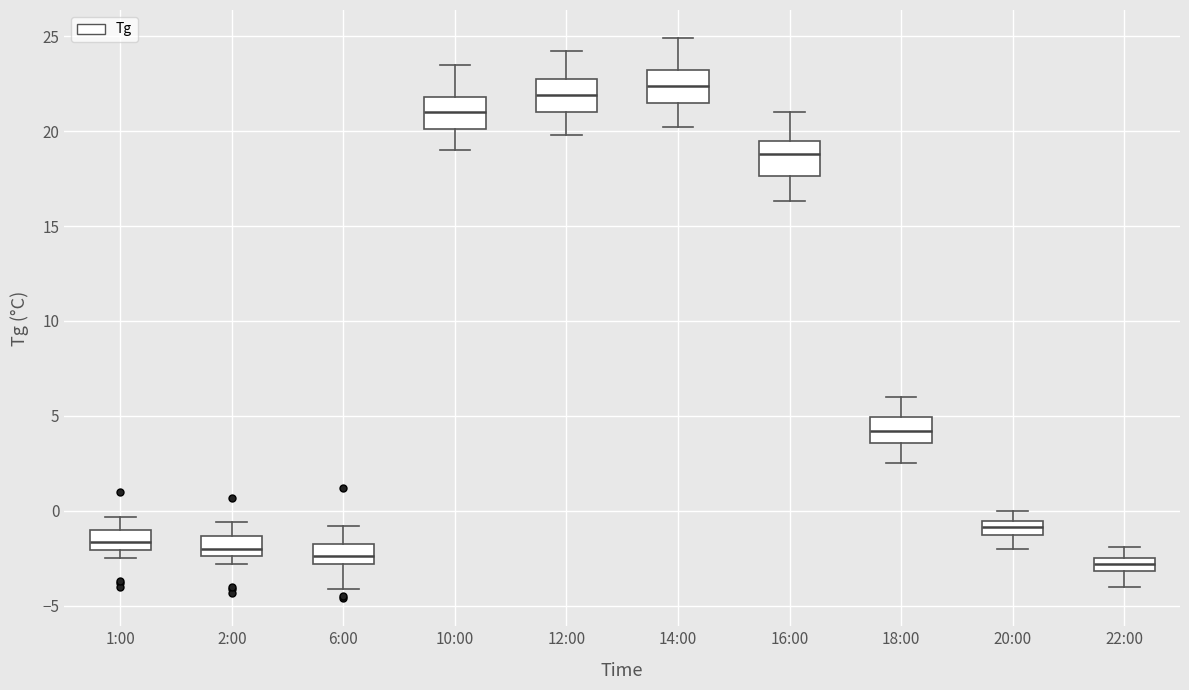

Where does the median line of the box for 14:00 sit on the y-axis? The values are not printed on the chart, so give them approximately, as read against the axis.

22.5